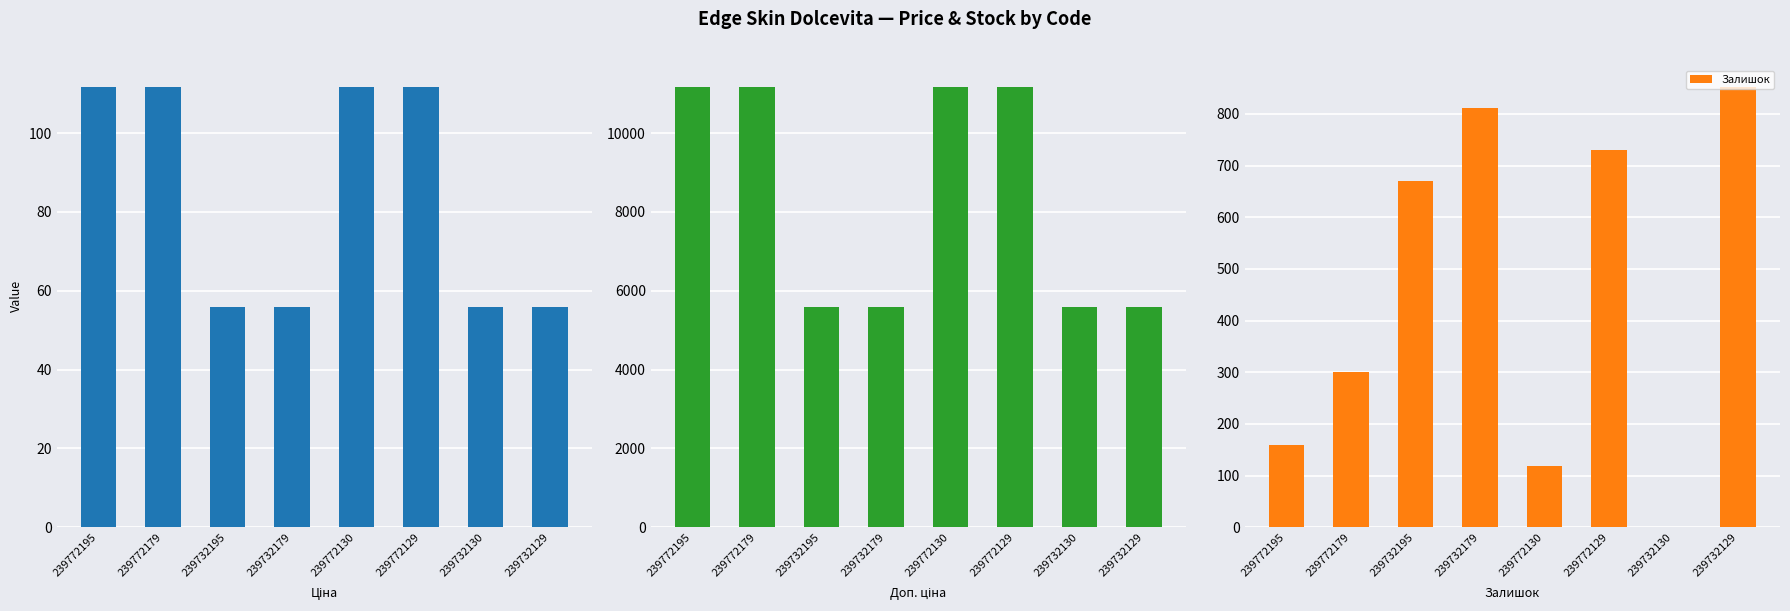

True or false: Залишок has a value of 160 at 239772195.

True